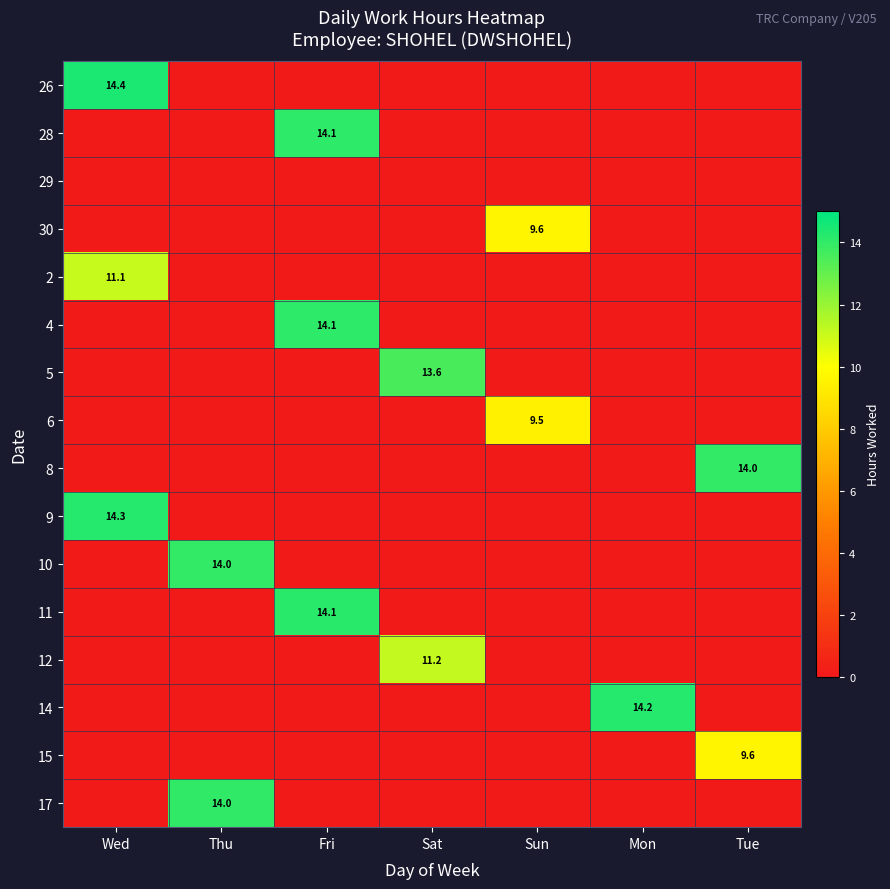

The 6 series shows 9.5 at Sun. True or false?

True